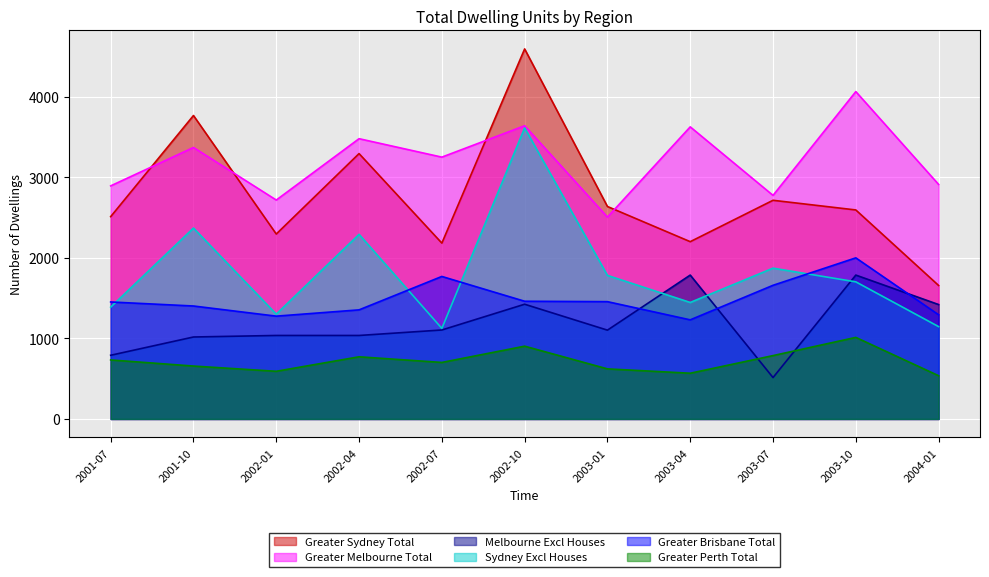

Rank the series at 2003-10 from highest to lowest value.

Greater Melbourne Total, Greater Sydney Total, Greater Brisbane Total, Melbourne Excl Houses, Sydney Excl Houses, Greater Perth Total